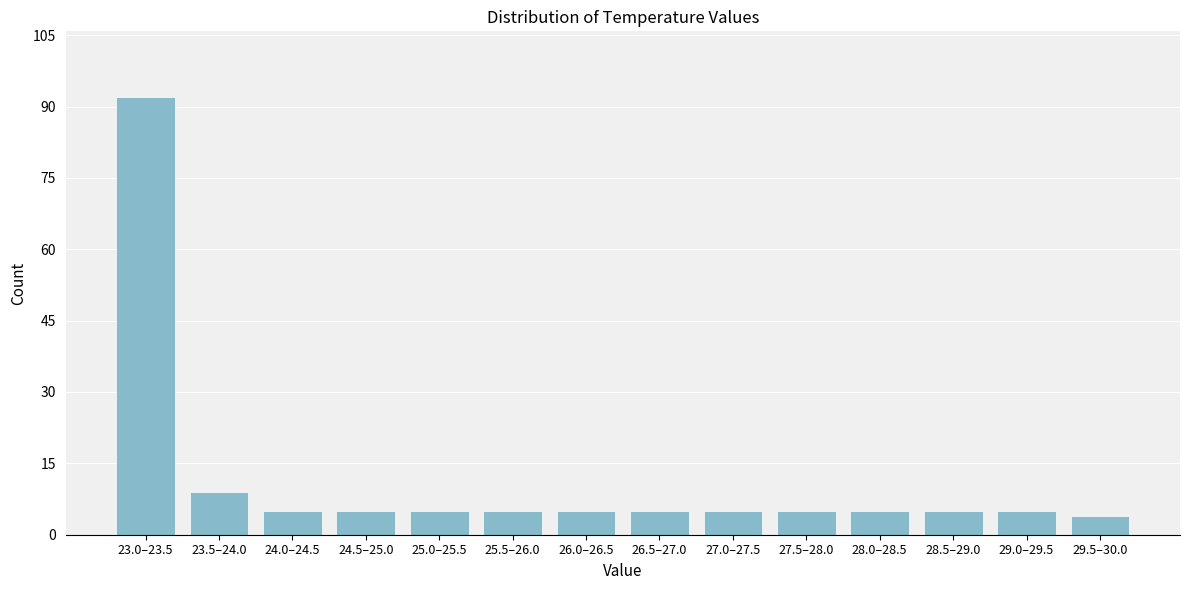

Reading left to right, list all the values displayed in this chart.

92	9	5	5	5	5	5	5	5	5	5	5	5	4